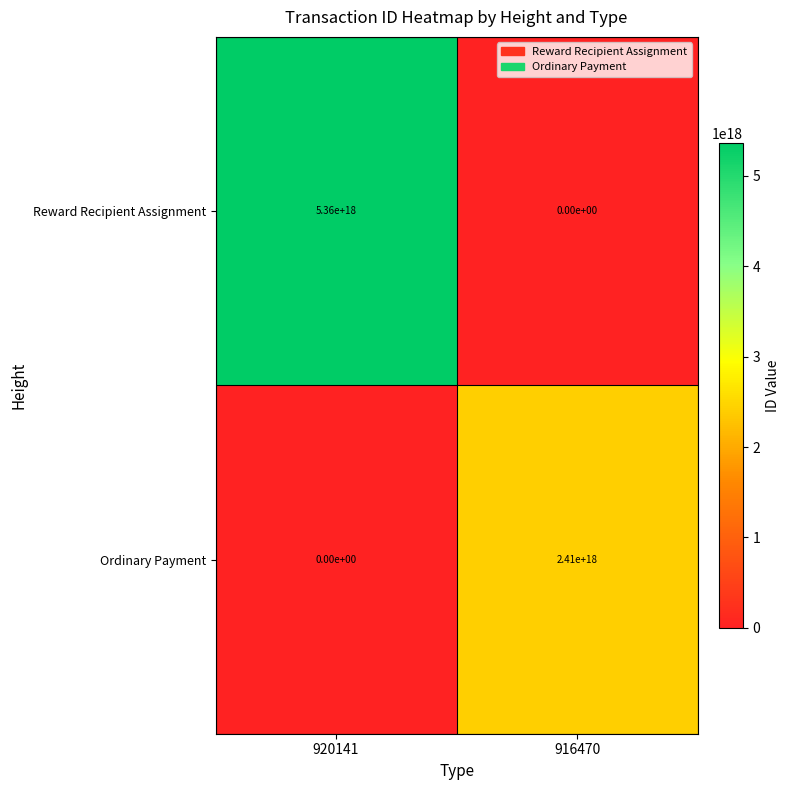

Which series has the largest total across all categories?

Reward Recipient Assignment